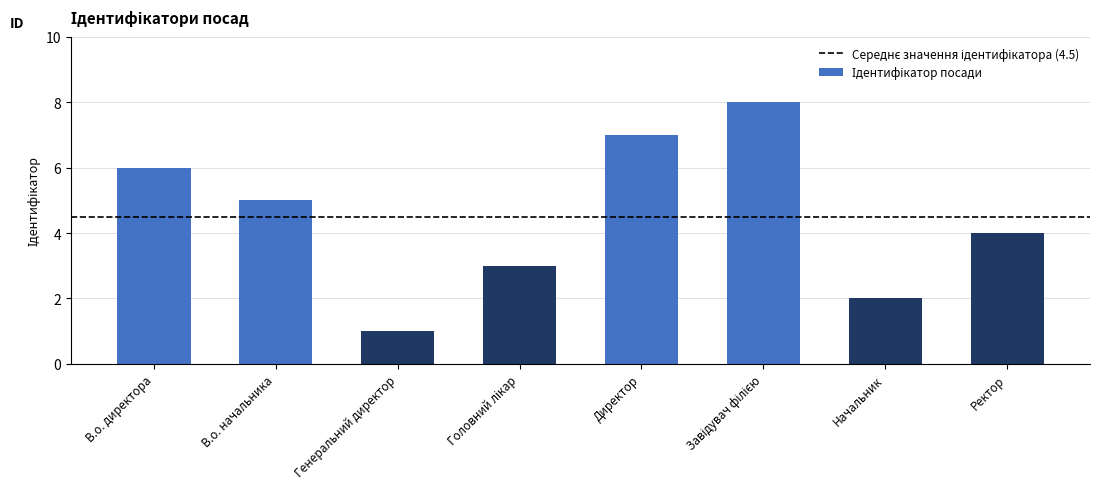

Is it true that the value at Ректор is 7?

False